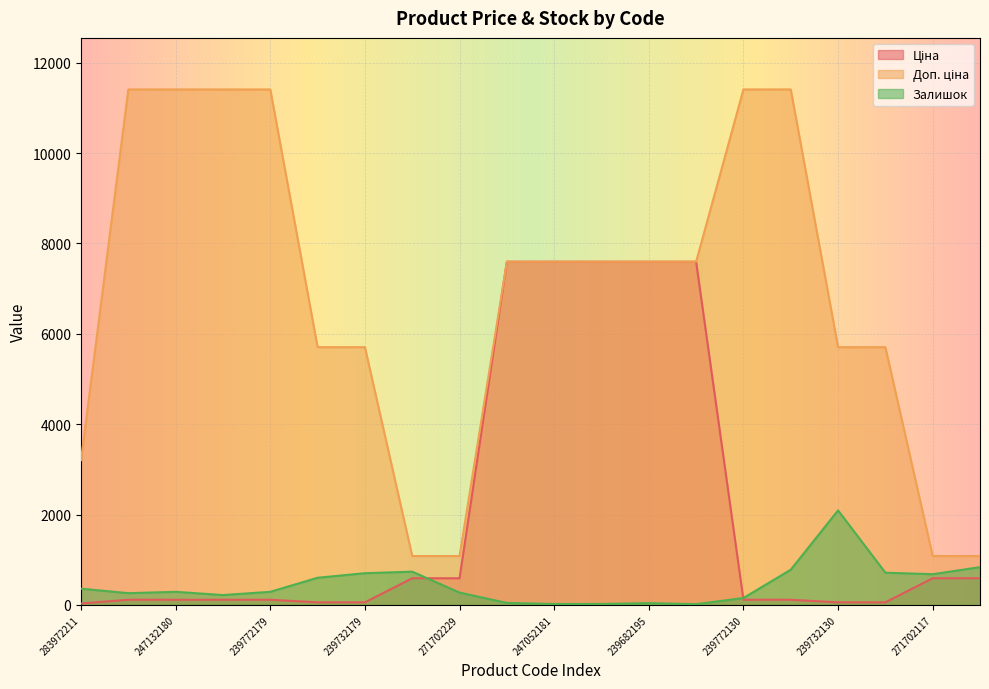

What is the difference between the maximum and minimum values in the Доп. ціна series?

10328.3